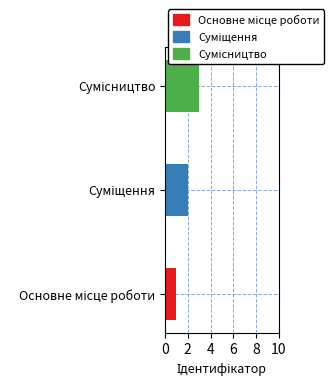

How many bars are there in total?

3